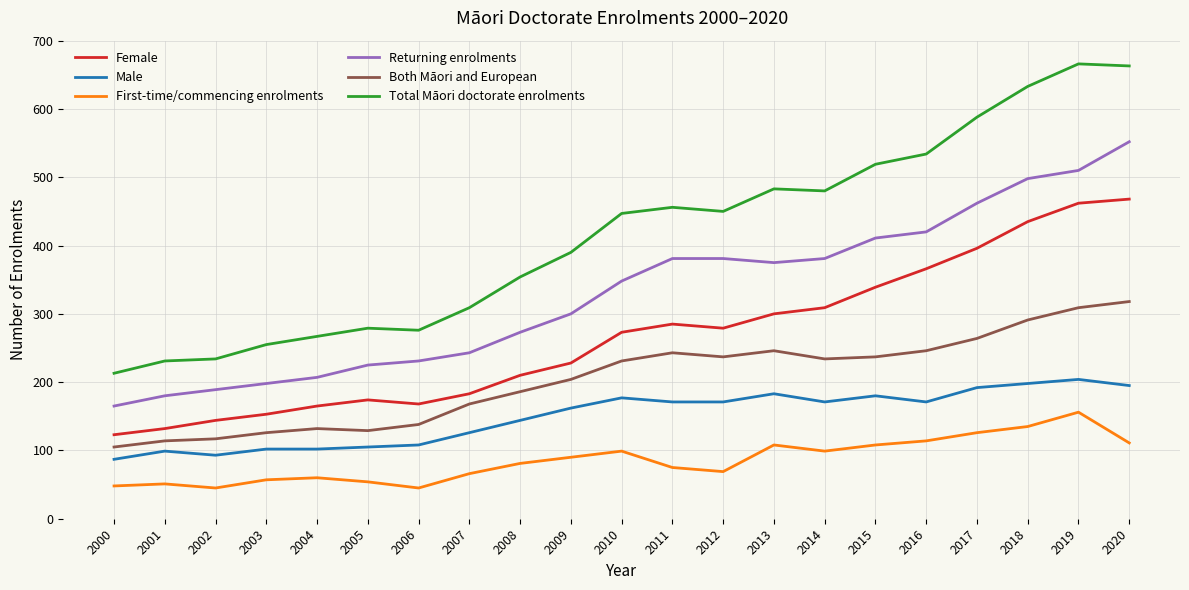

At how many categories does at least one series exceed 92?

21